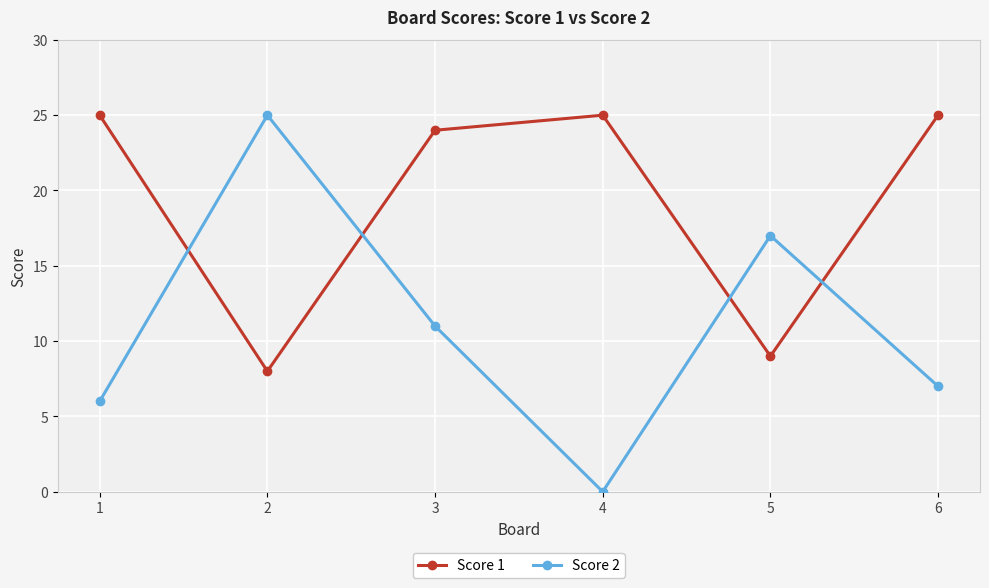

At which label does Score 2 reach its minimum?

4